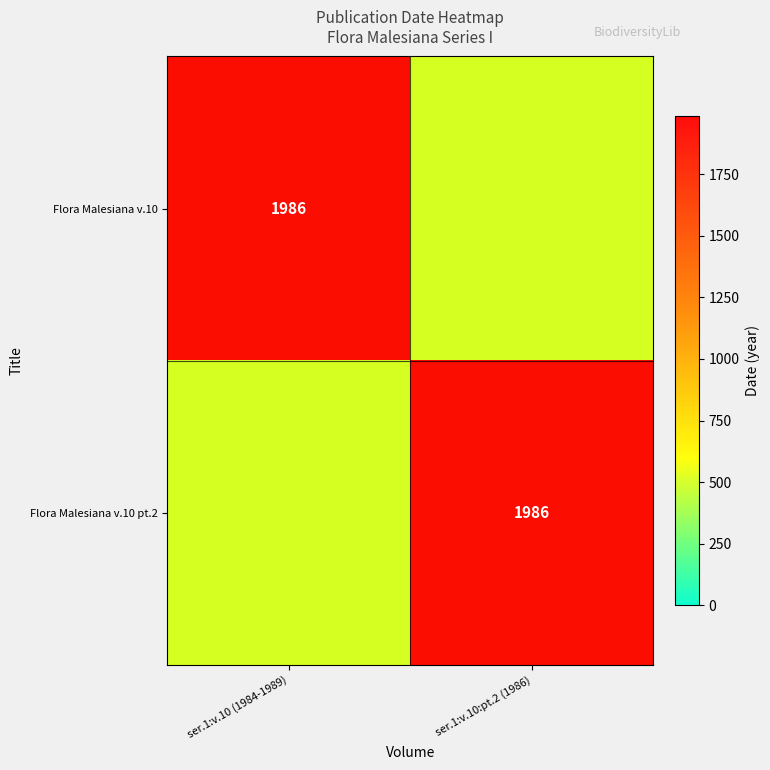

At how many categories does at least one series exceed 1134?

2